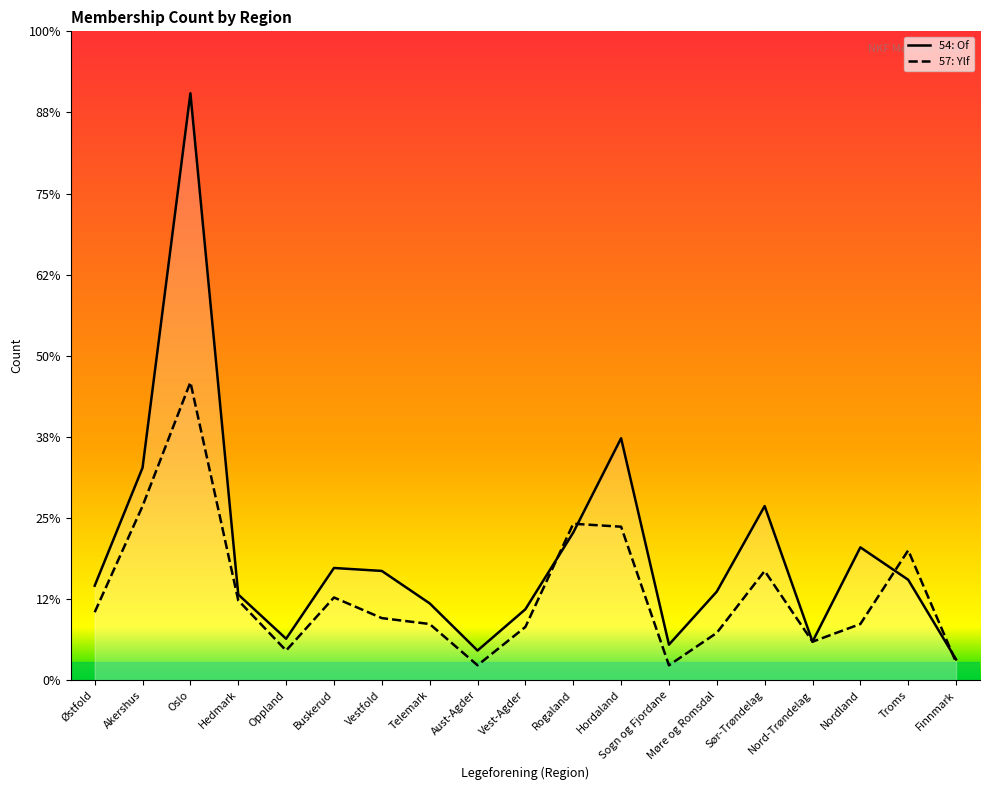

Where is 57: Ylf nearest to the value 53?

Rogaland